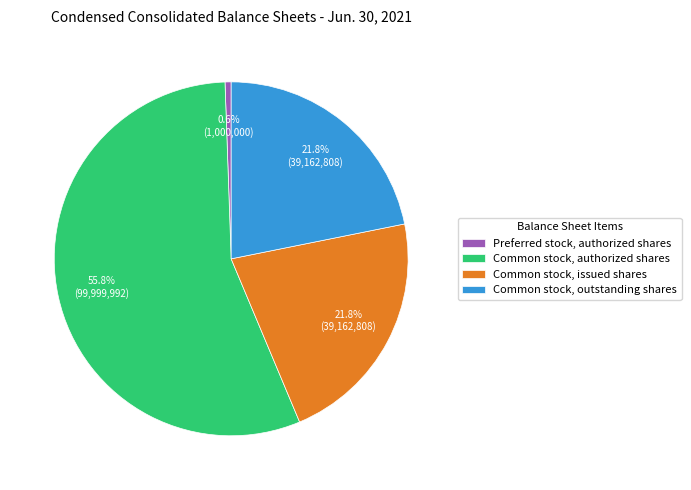

To the nearest percent, what is the combined percentage of Common stock, outstanding shares and Preferred stock, authorized shares?

22%